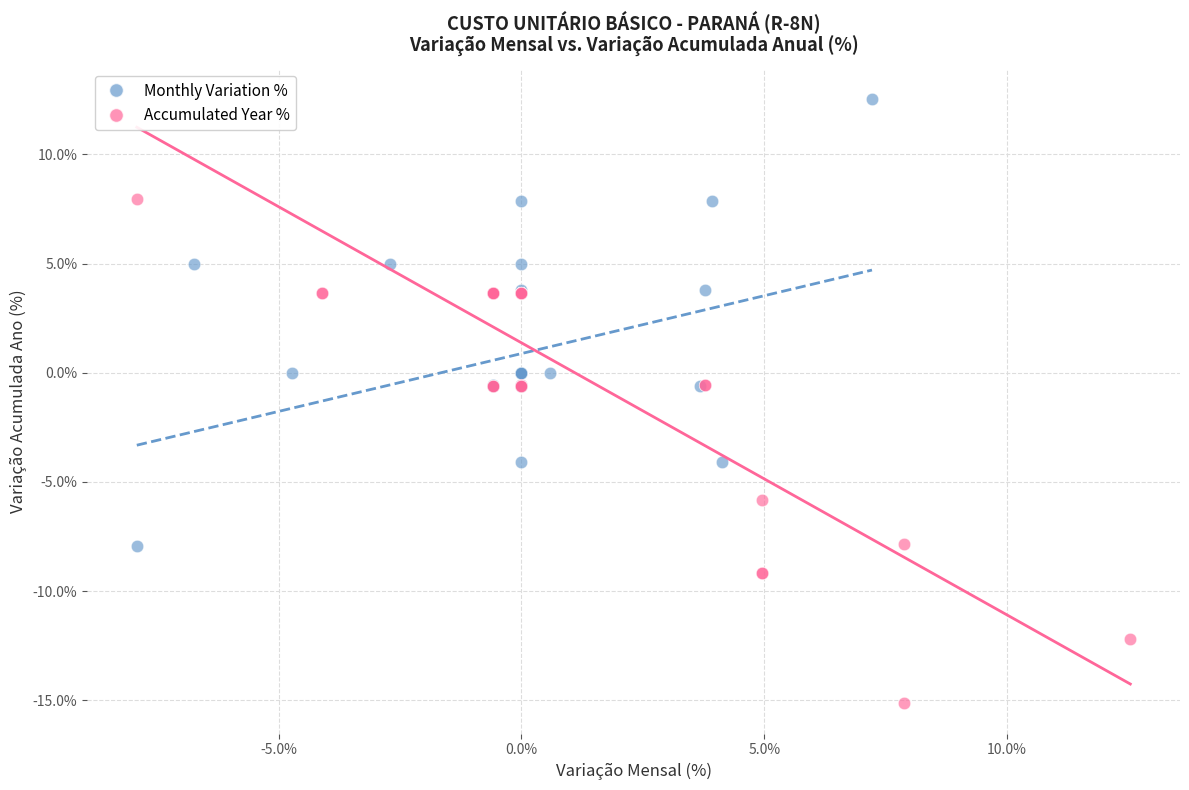

Which series has the widest spread of Y values?

Accumulated Year %